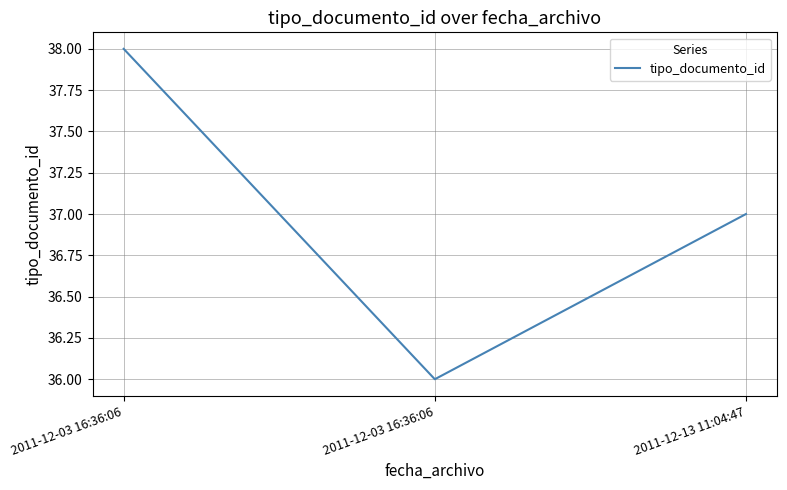

Reading left to right, list all the values displayed in this chart.

2011-12-03 16:36:06=38	2011-12-03 16:36:06=36	2011-12-13 11:04:47=37